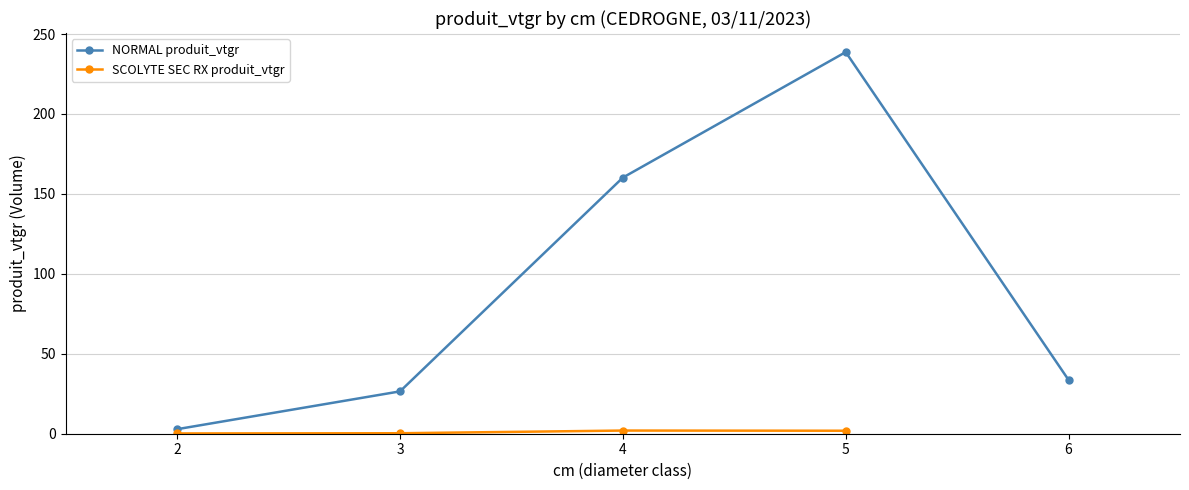

What is the value of the NORMAL produit_vtgr point at the 4th from the left?

238.7